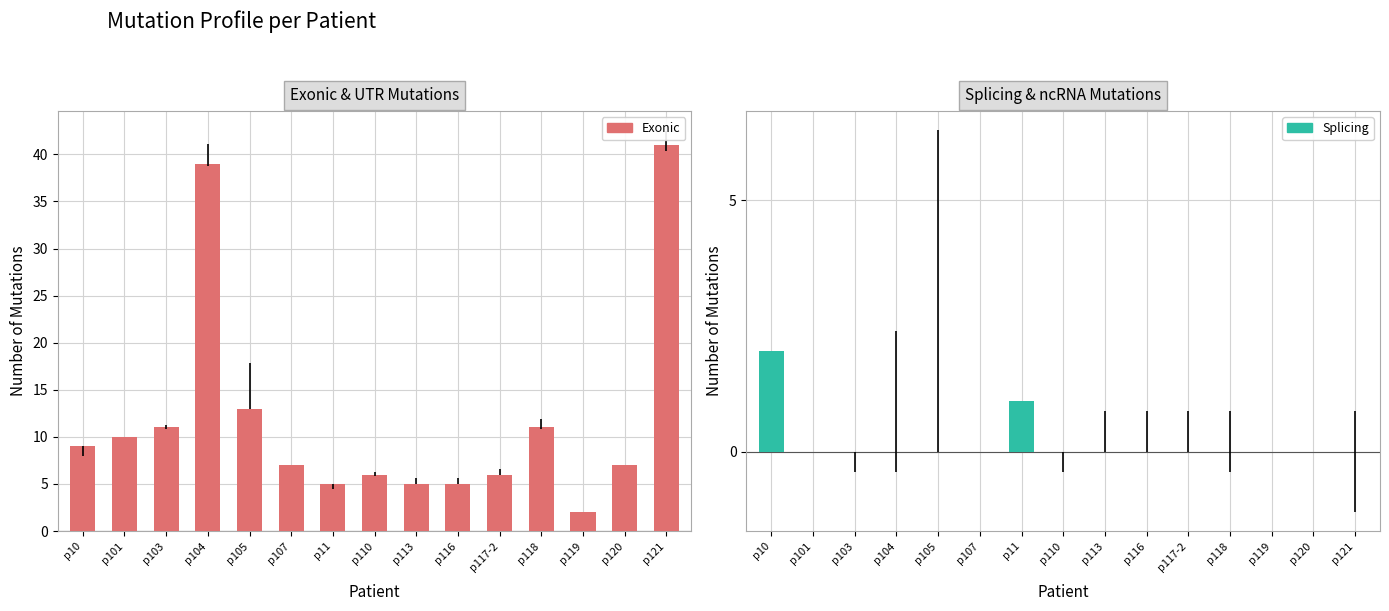

What is the difference between the maximum and minimum values in the Exonic series?

39